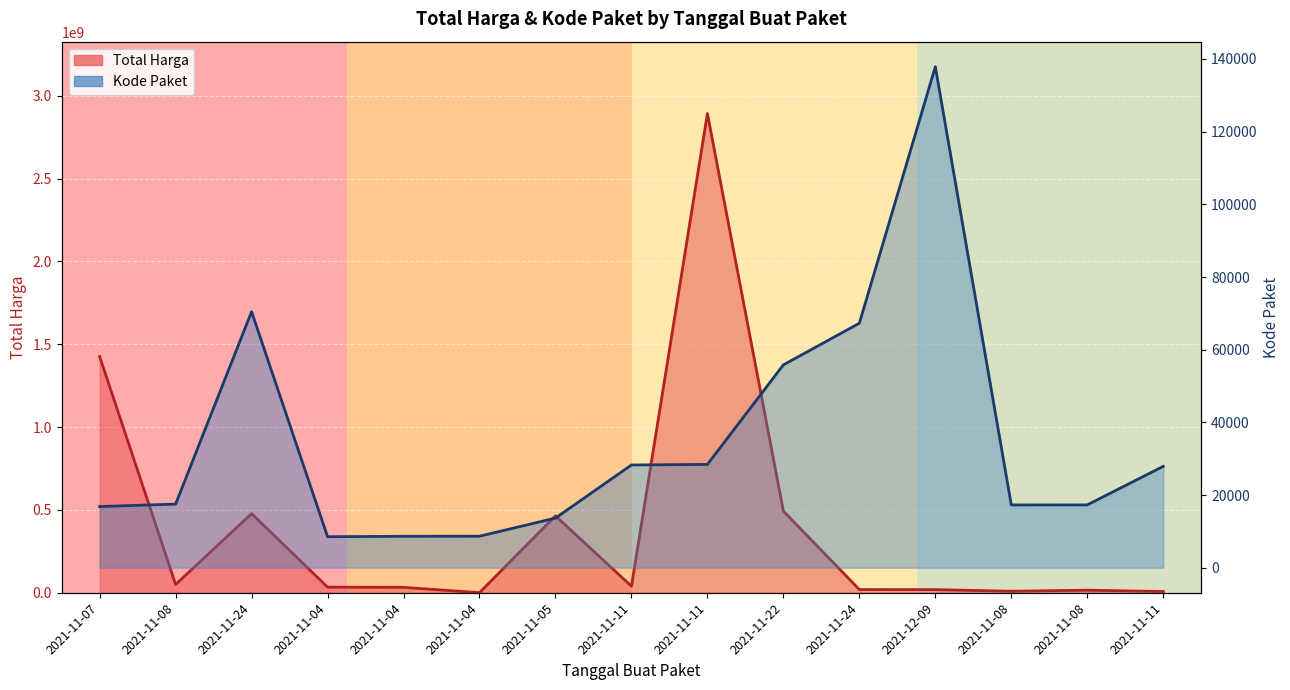

Where is Kode Paket nearest to the value 73203?

2021-11-24